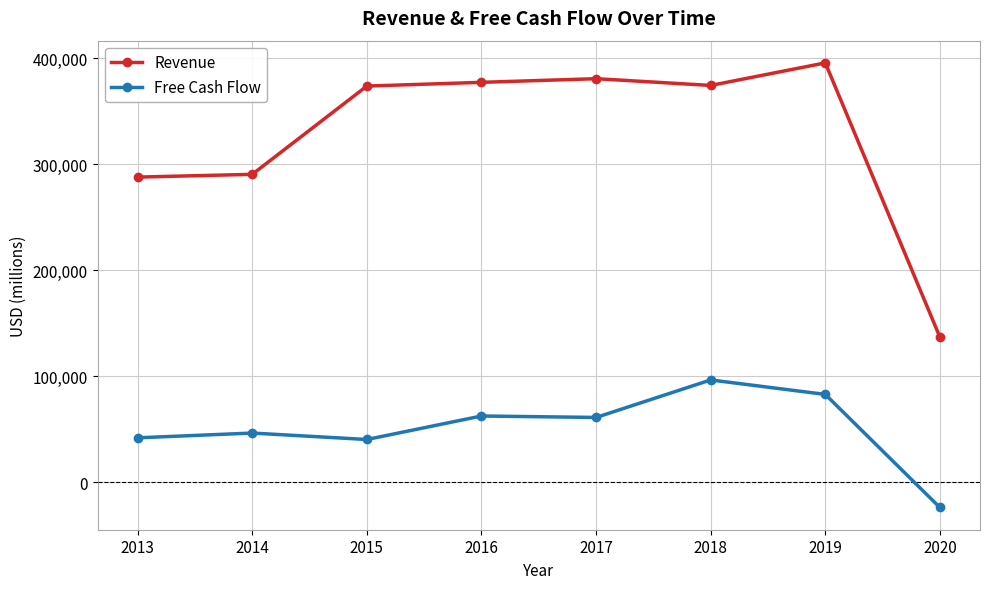

Is it true that Revenue equals 469939 at 2013?

False